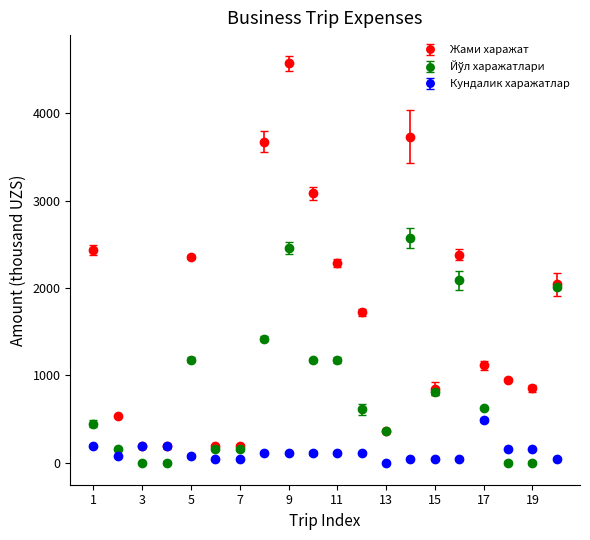

What is the maximum value shown in the chart?

4572.5